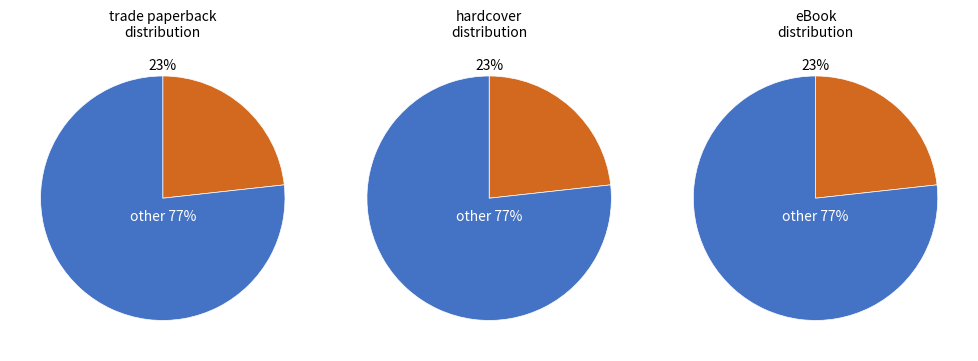

What percentage do Trade Paperback and eBook together represent?

46.5%